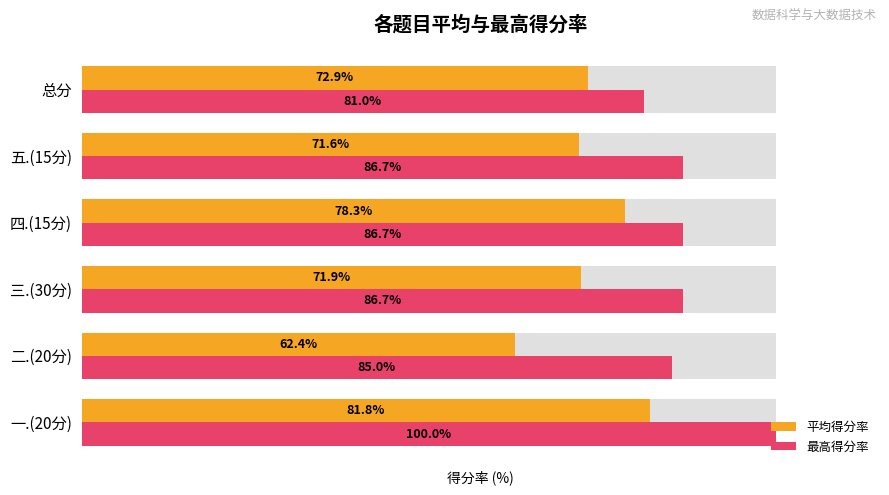

Which series has the widest spread of values?

平均得分率